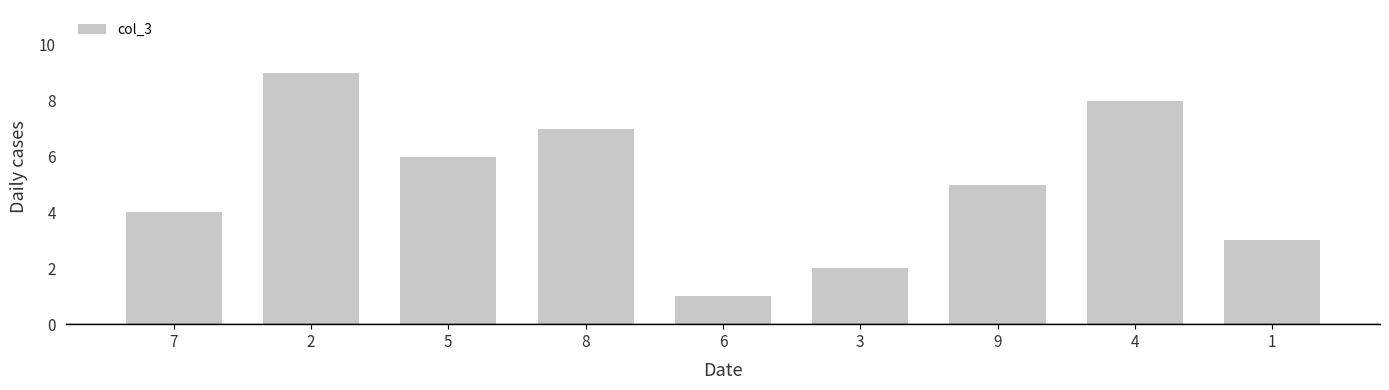

Rank the categories by value from highest to lowest.

2, 4, 8, 5, 9, 7, 1, 3, 6